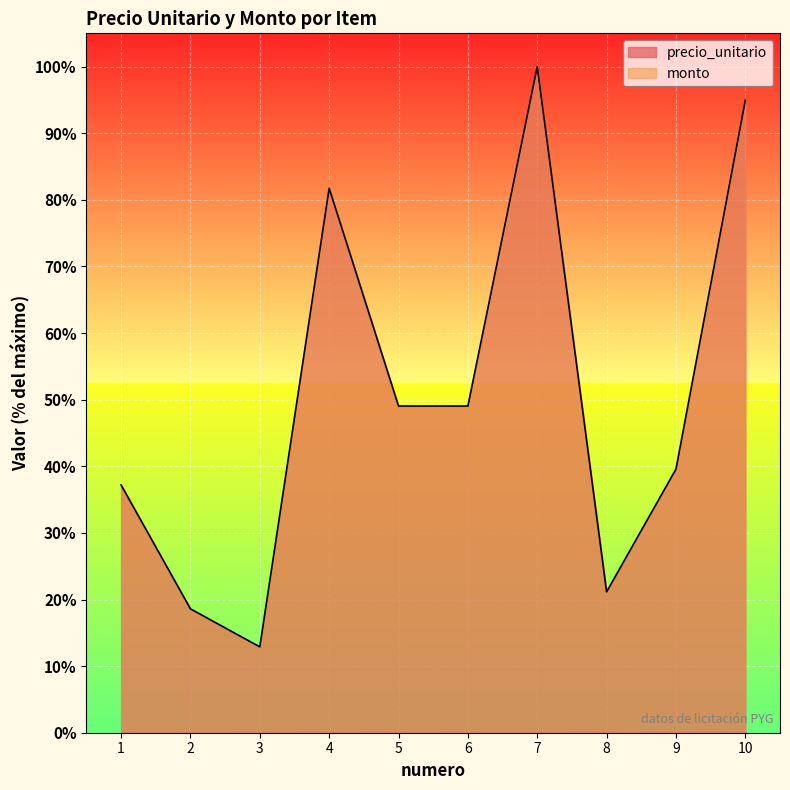

How many data points are above 49?

5